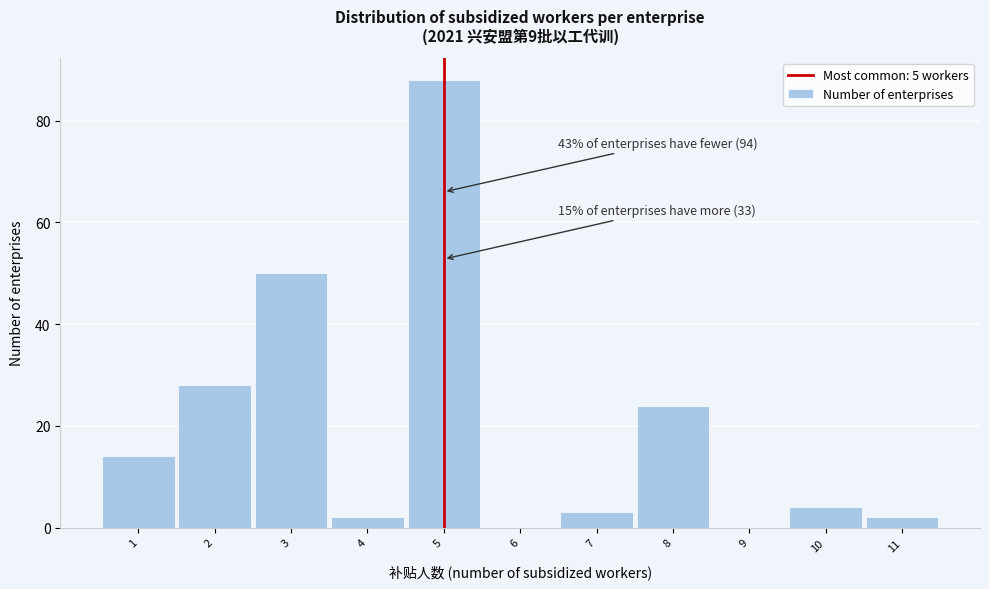

Which range on the x-axis has the tallest bar?

4.5 to 5.5